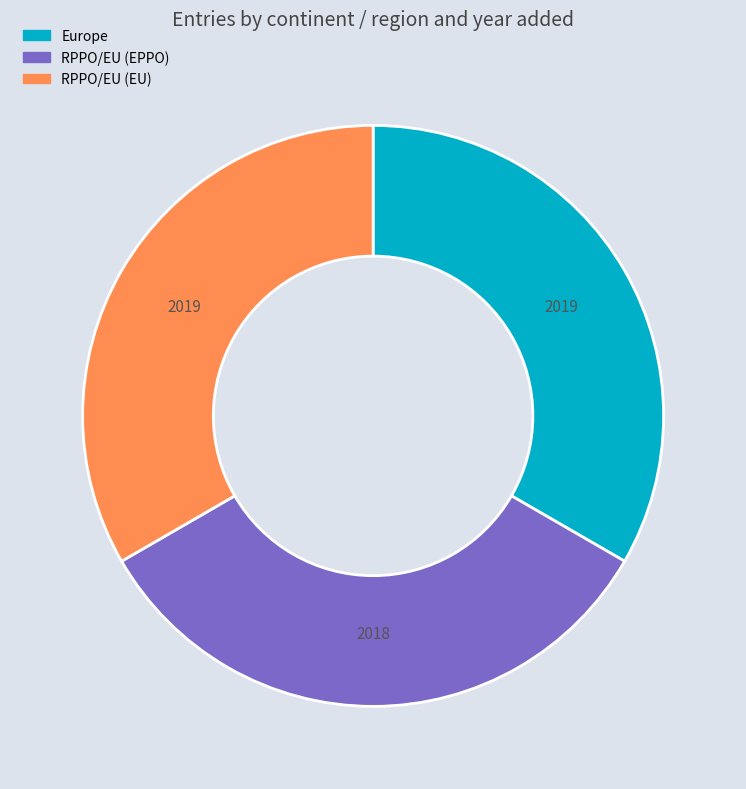

What is the ratio of the value at Europe to the value at RPPO/EU (EU)?

1.0